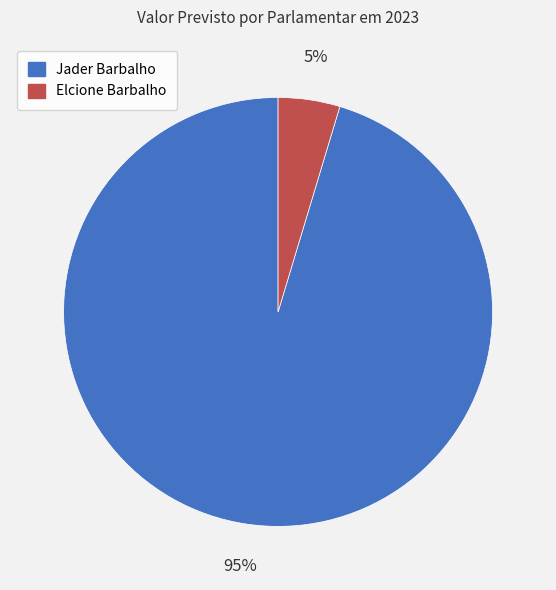

Which slice is the largest?

Jader Barbalho